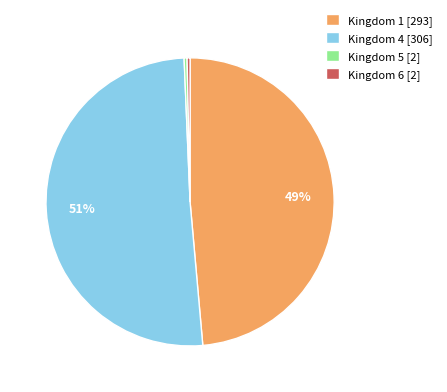

To the nearest percent, what is the average slice percentage?

25%